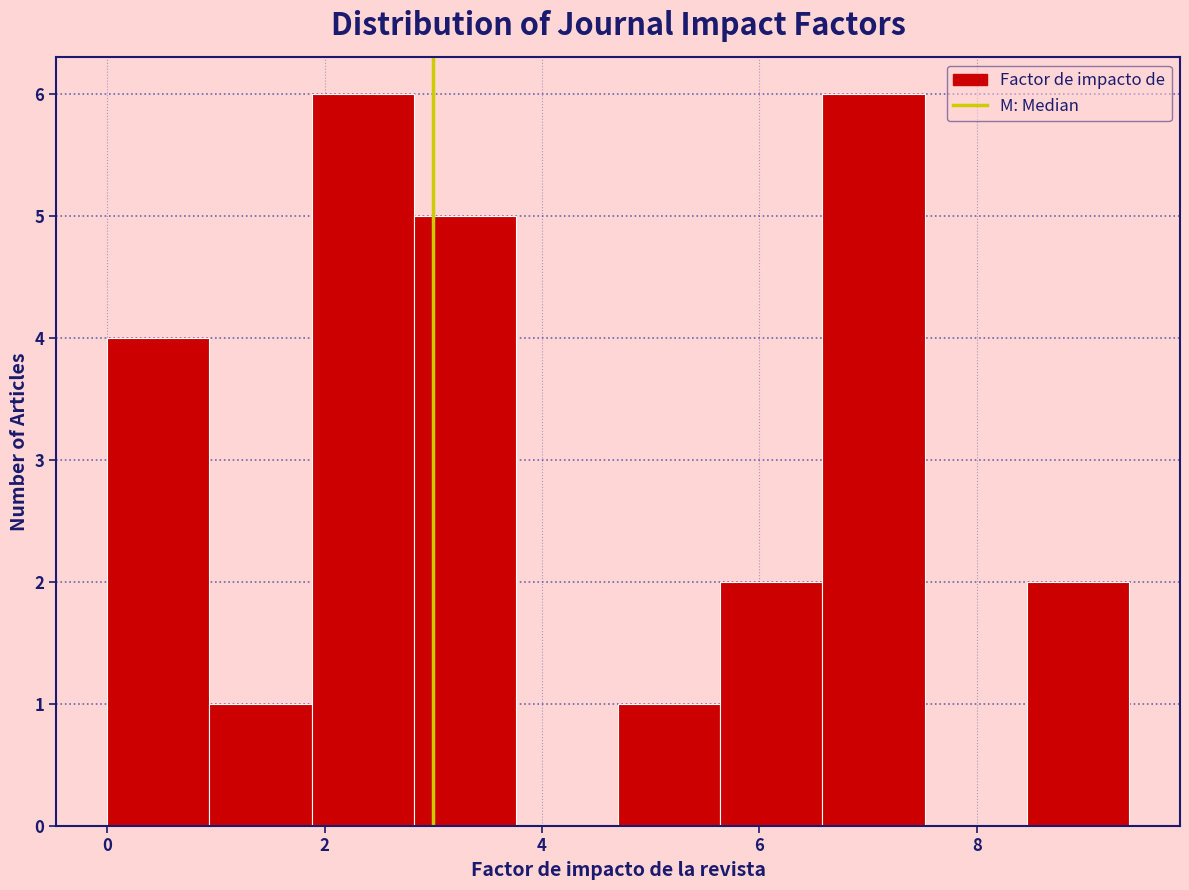

Reading left to right, list every bar in this chart as the range it spans on the x-axis followed by its height. Neither the bar edges nor the heights are printed on the chart, so give them approximately, as read against the axes.

0.00 to 0.94: 4
0.94 to 1.88: 1
1.88 to 2.82: 6
2.82 to 3.76: 5
3.76 to 4.70: 0
4.70 to 5.64: 1
5.64 to 6.58: 2
6.58 to 7.52: 6
7.52 to 8.46: 0
8.46 to 9.40: 2